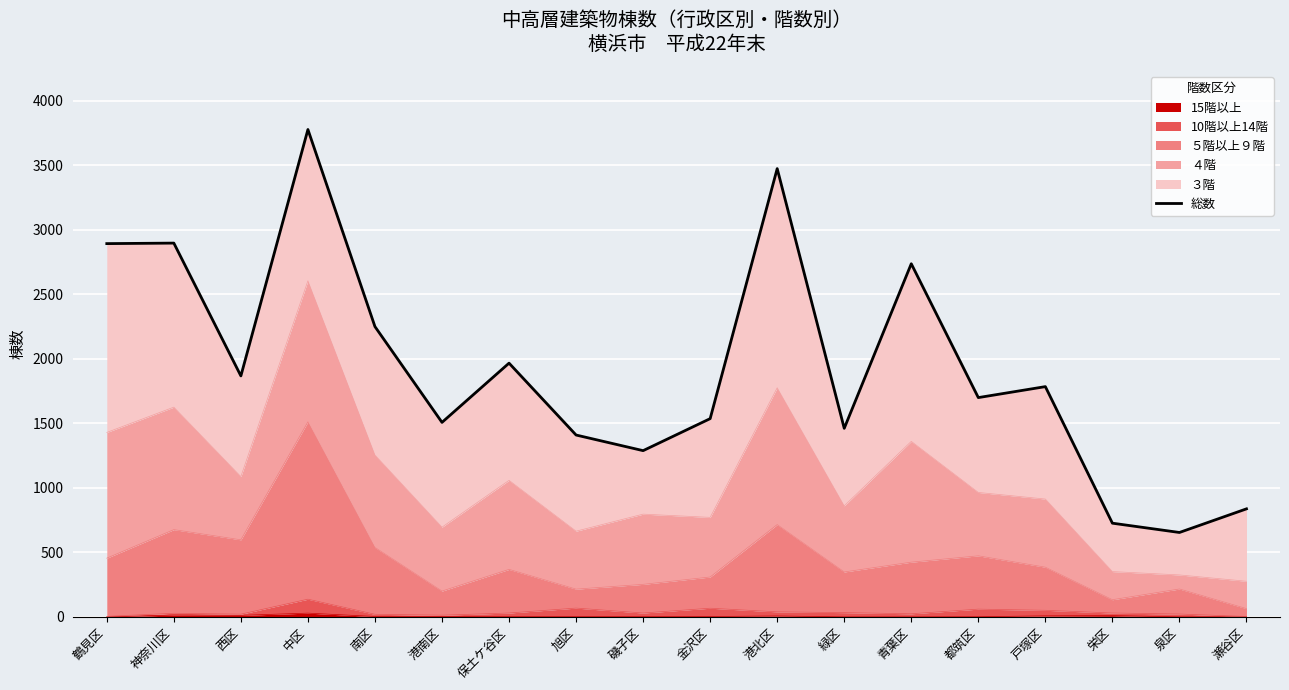

Reading left to right, extract all data points from this chart.

鶴見区=2892	神奈川区=2896	西区=1867	中区=3776	南区=2249	港南区=1507	保土ケ谷区=1966	旭区=1409	磯子区=1288	金沢区=1536	港北区=3473	緑区=1461	青葉区=2736	都筑区=1699	戸塚区=1784	栄区=726	泉区=654	瀬谷区=837